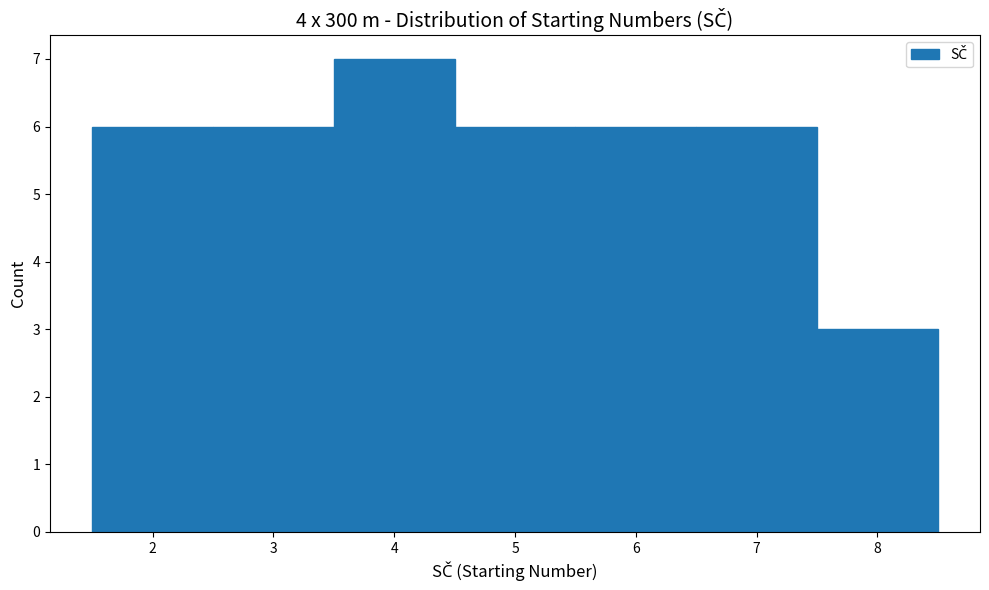

Which range on the x-axis has the tallest bar?

3.5 to 4.5